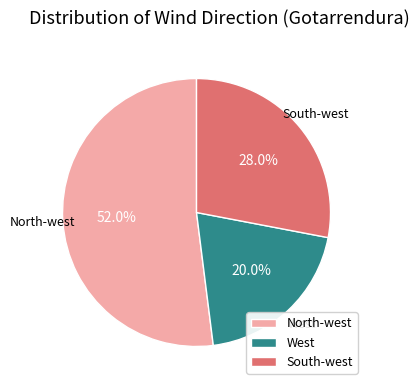

How many segments does this pie chart have?

3